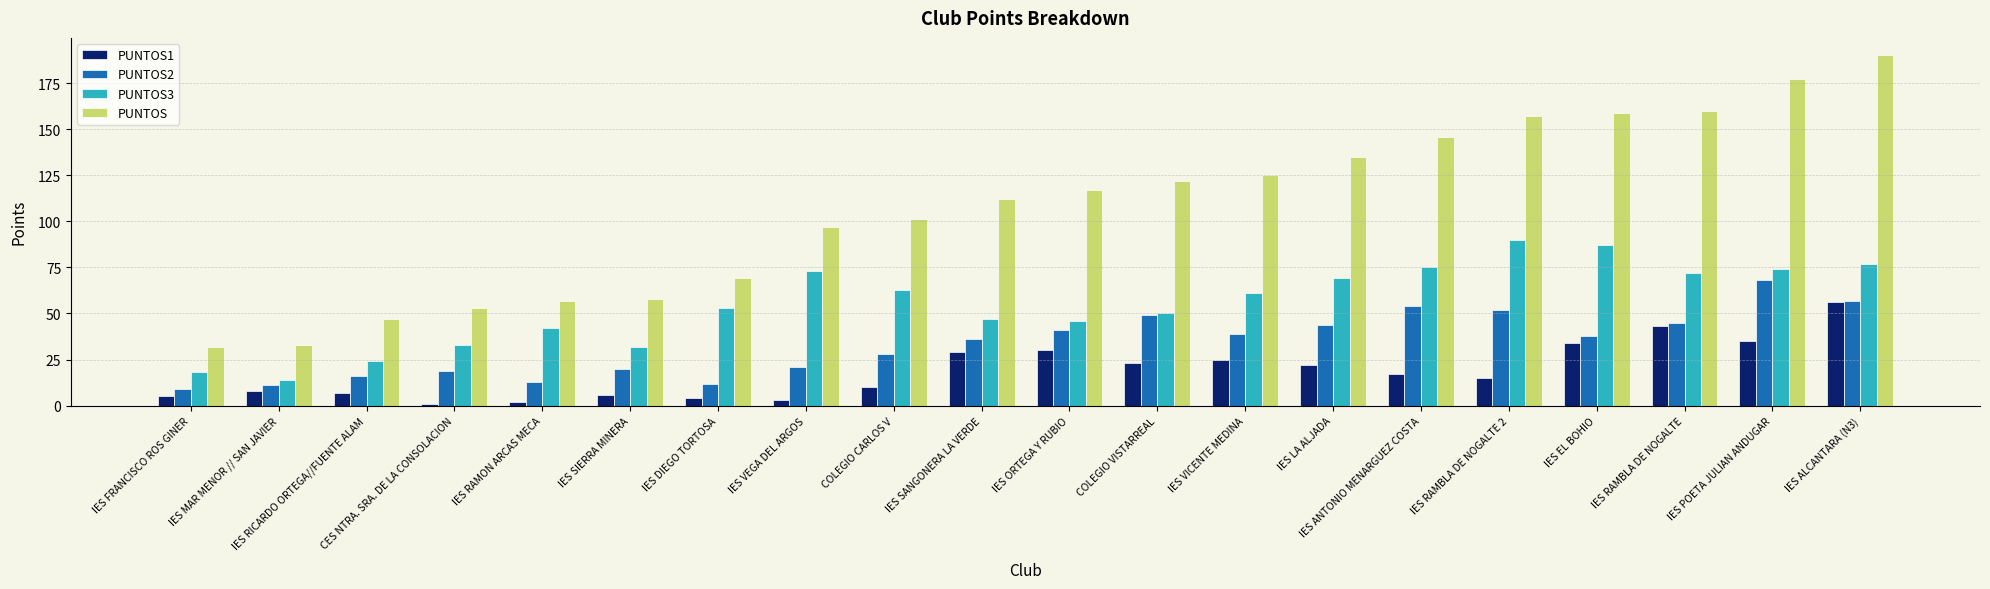

At which label is PUNTOS1 closest to 28?

IES SANGONERA LA VERDE